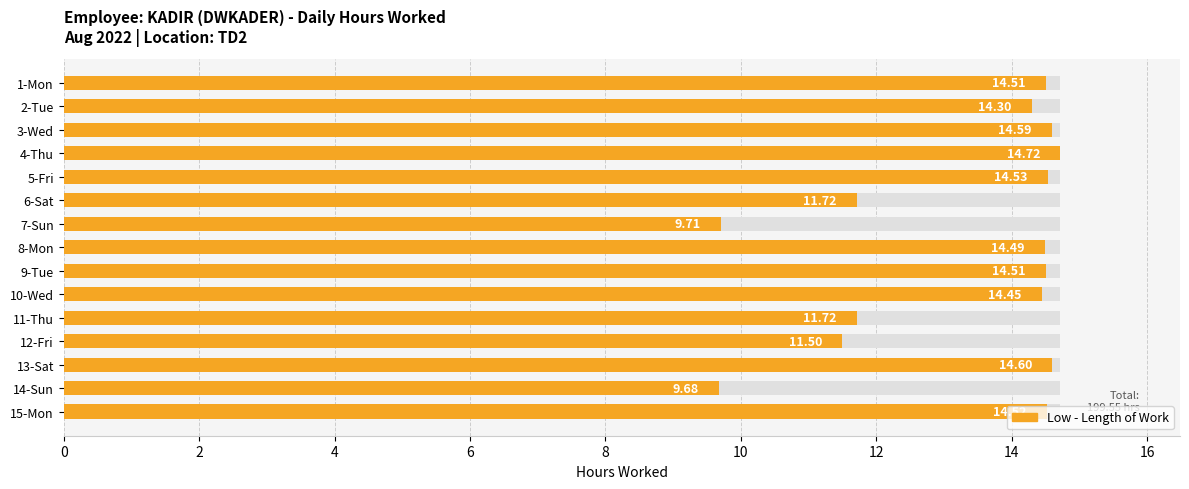

What is the minimum value shown in the chart?

9.7